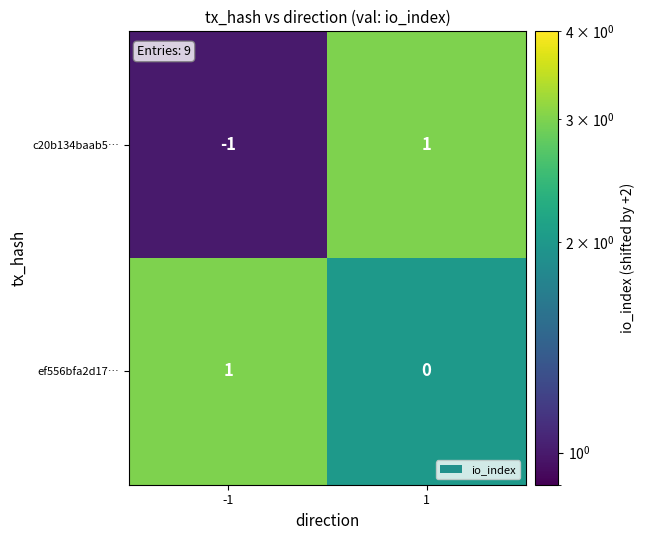

Which series has the widest spread of values?

c20b134baab5…